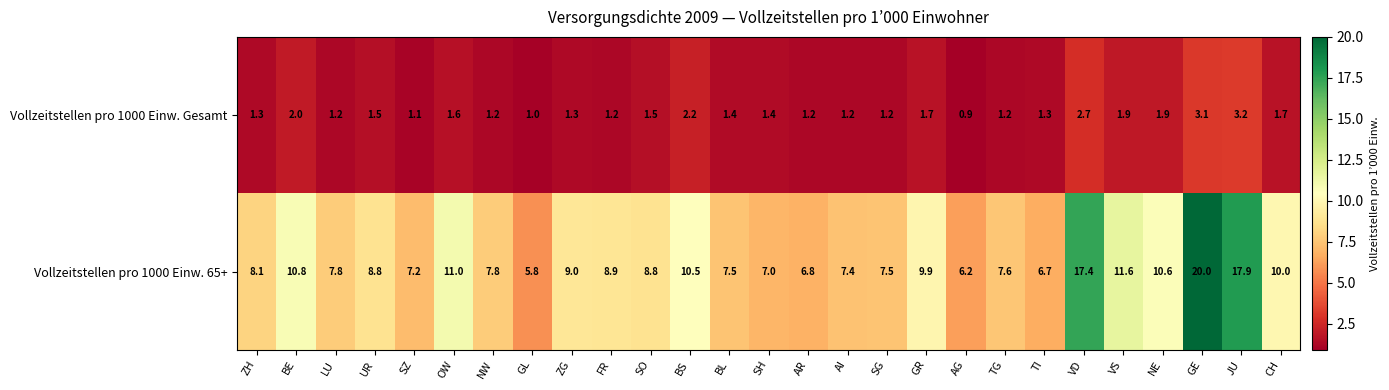

At which category is the sum across all series the highest?

GE